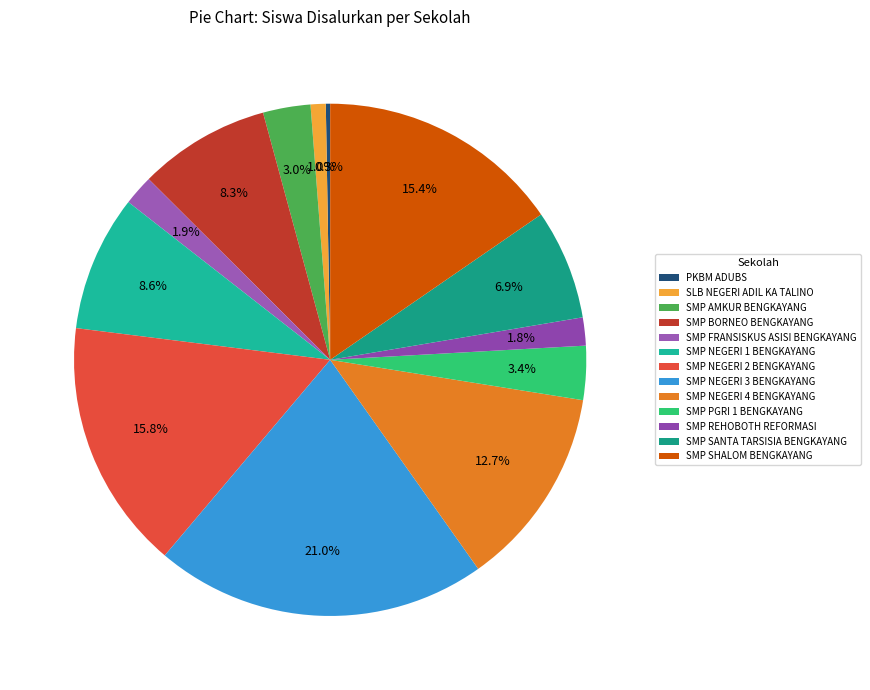

To the nearest percent, what is the average slice percentage?

8%